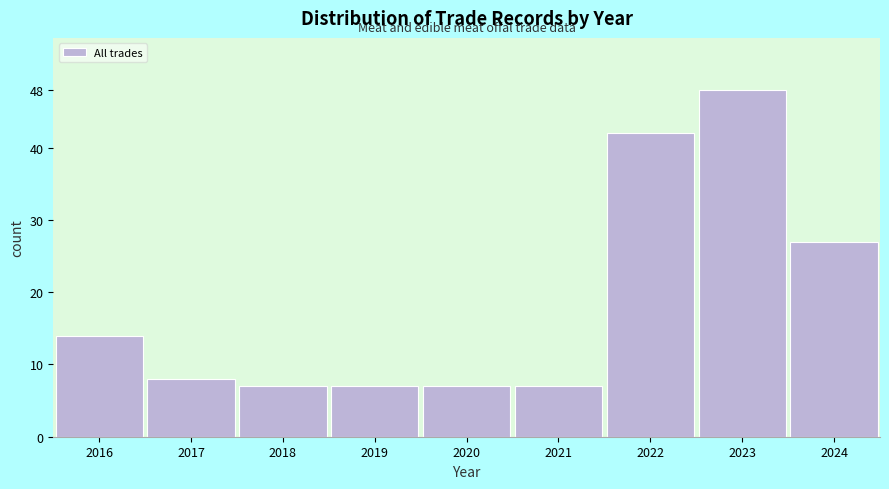

Reading left to right, what are all the values shown in this chart?

14	8	7	7	7	7	42	48	27